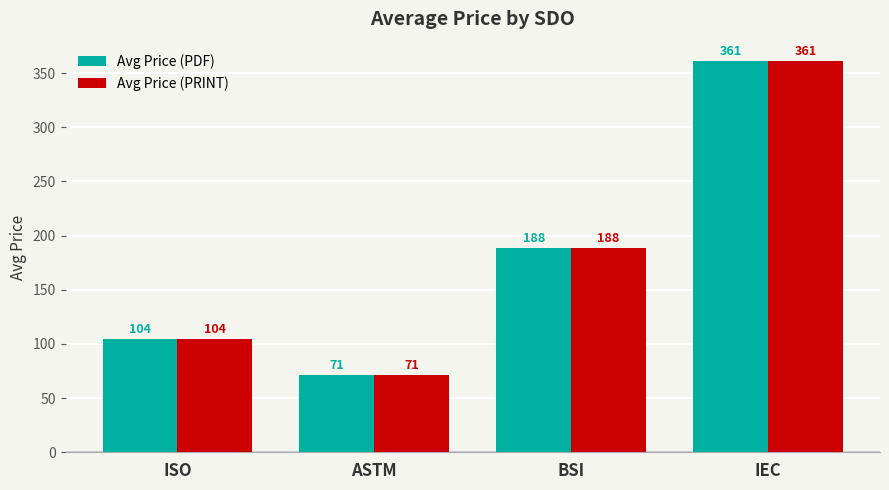

What is the maximum value shown in the chart?

361.0